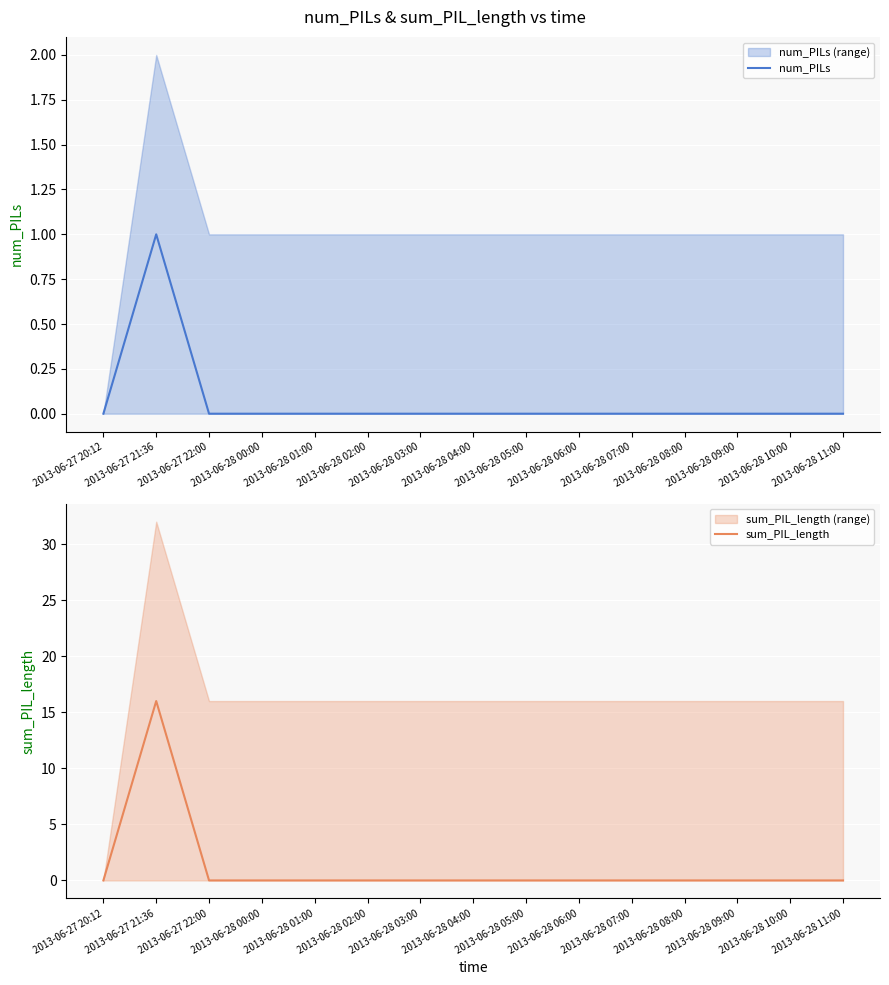

Reading left to right, what are all the values shown in this chart?

num_PILs: 0	1	0	0	0	0	0	0	0	0	0	0	0	0	0
sum_PIL_length: 0	16	0	0	0	0	0	0	0	0	0	0	0	0	0